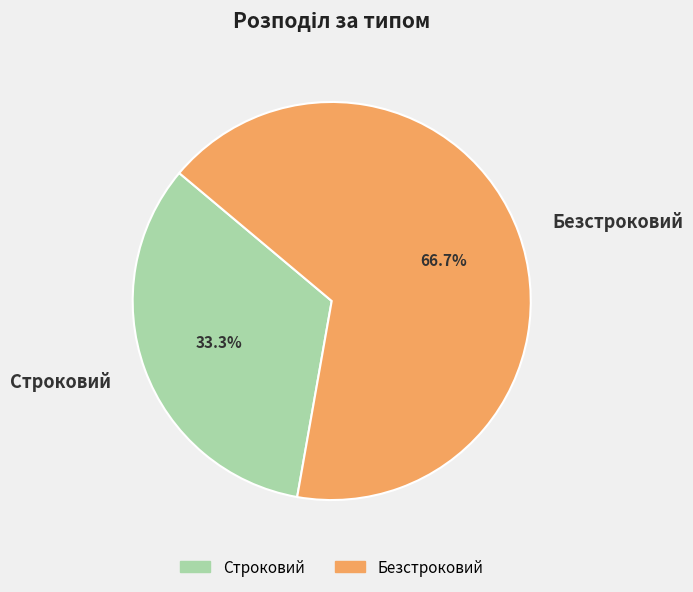

What is the smallest slice in the pie chart?

Строковий